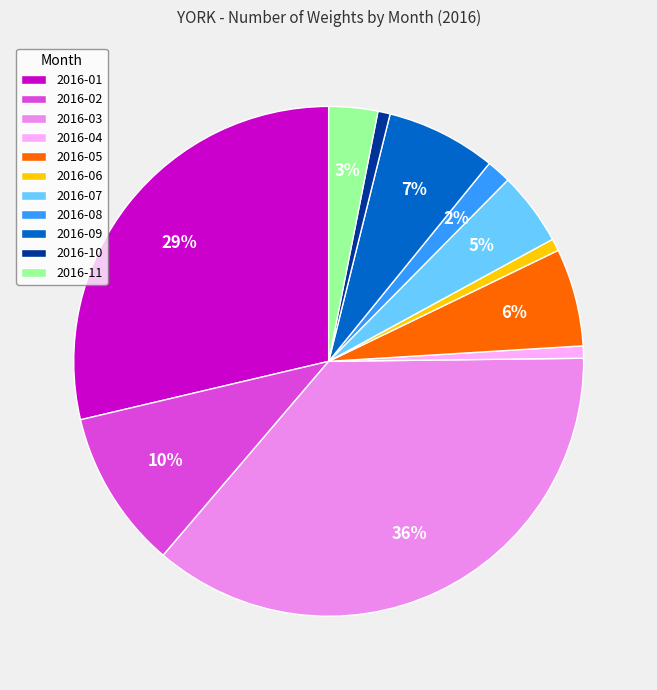

Combined, do 2016-01 and 2016-02 account for over 50%?

No